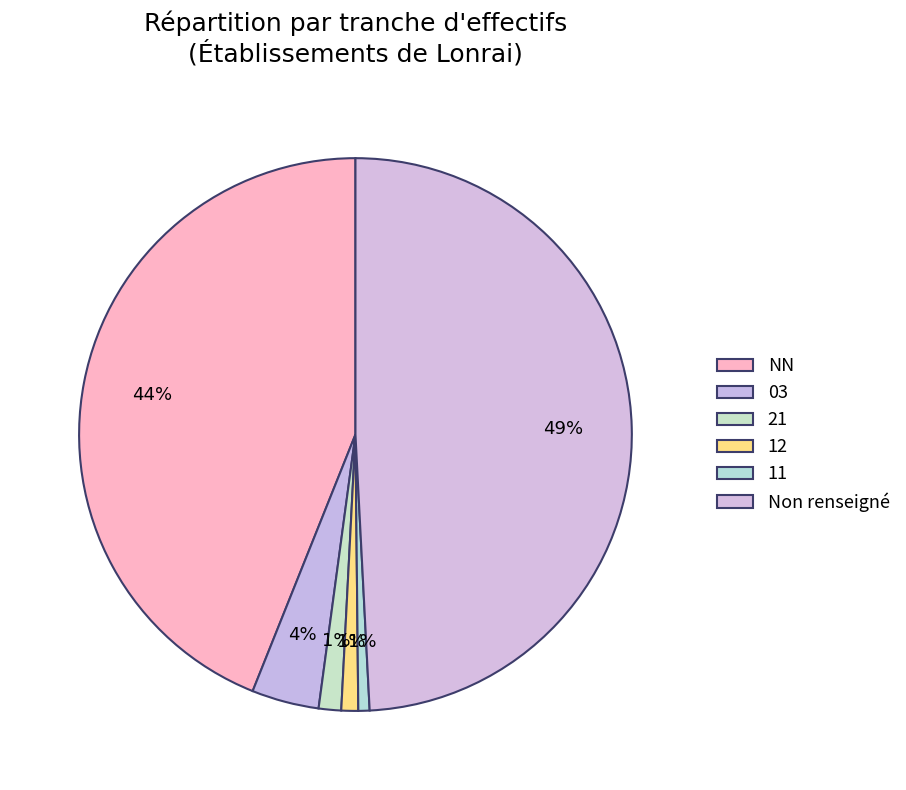

How many segments does this pie chart have?

6